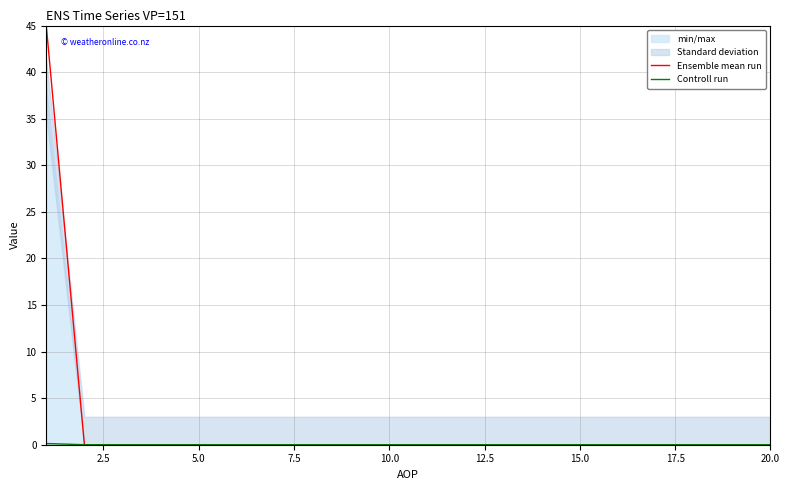

True or false: Ensemble mean run and Controll run intersect in this chart.

False